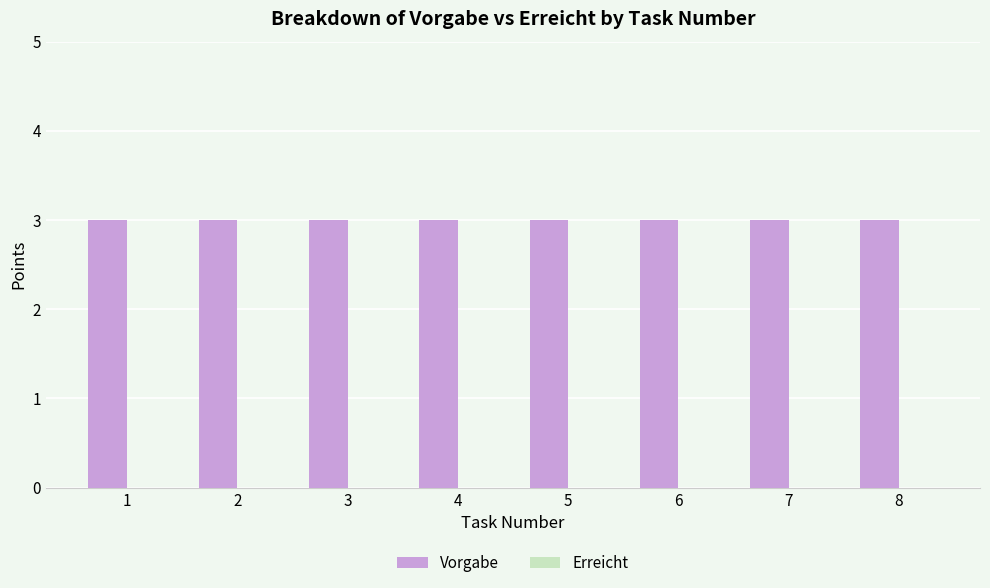

Which category has the lowest value in the Erreicht series?

1